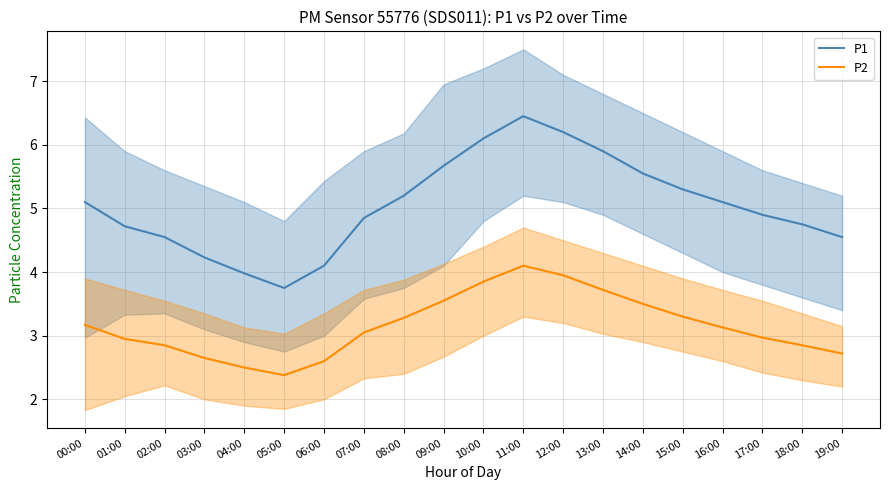

At which category is the sum across all series the highest?

11:00